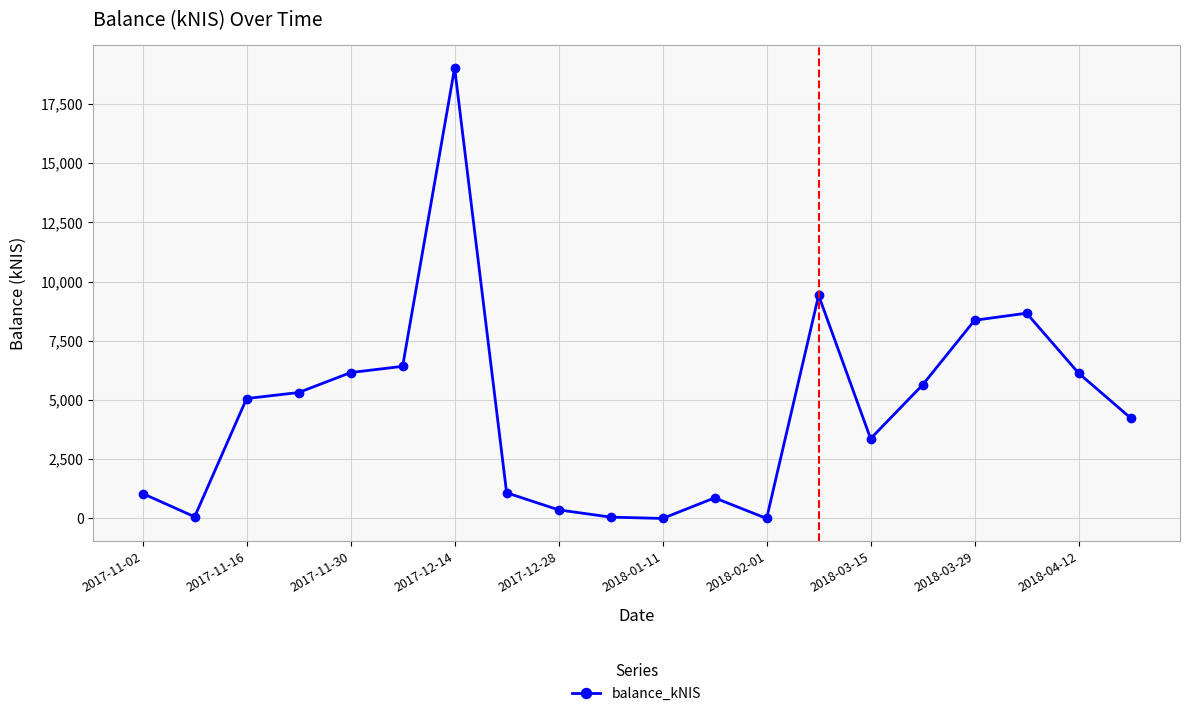

What is the value of the 1st point from the left?

1052.0